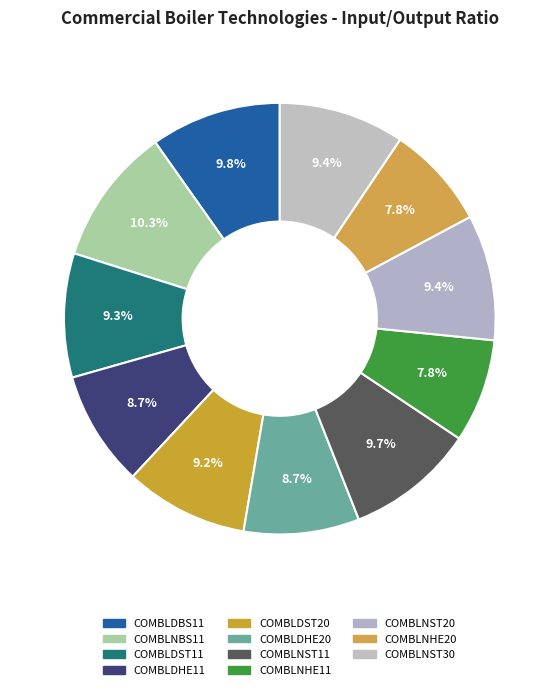

How many segments does this pie chart have?

11